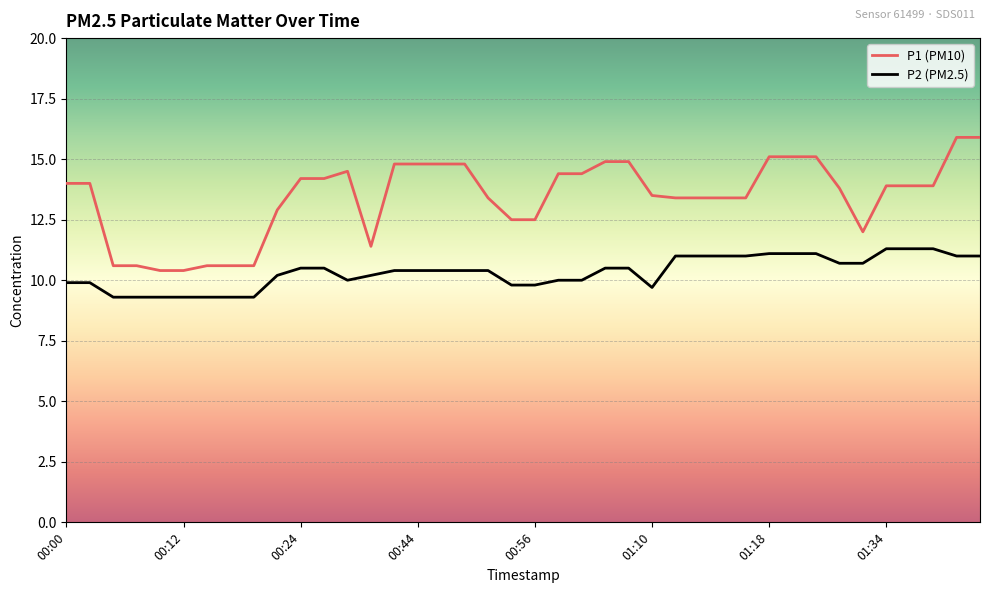

Which series has the largest total across all categories?

P1 (PM10)